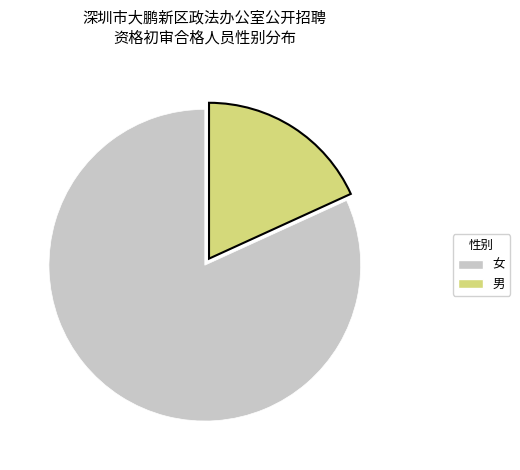

What is the smallest slice in the pie chart?

男